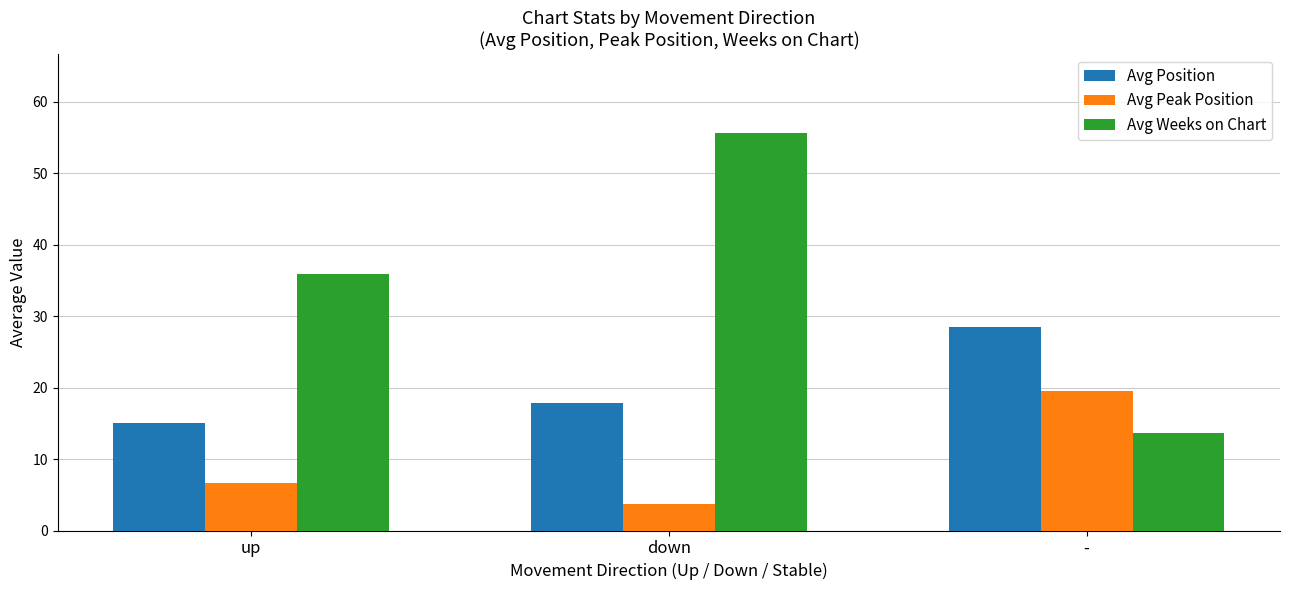

What is the sum of all Avg Position values?

61.3